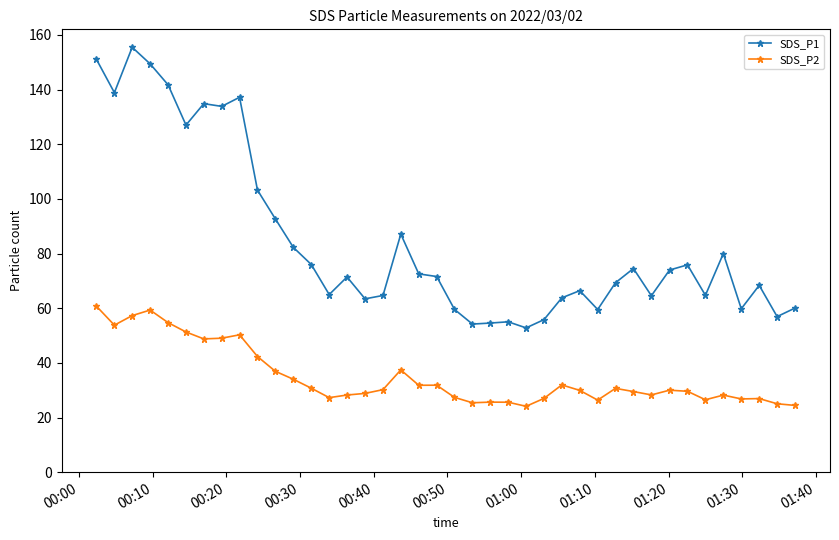

What is the minimum value for SDS_P2?

24.1